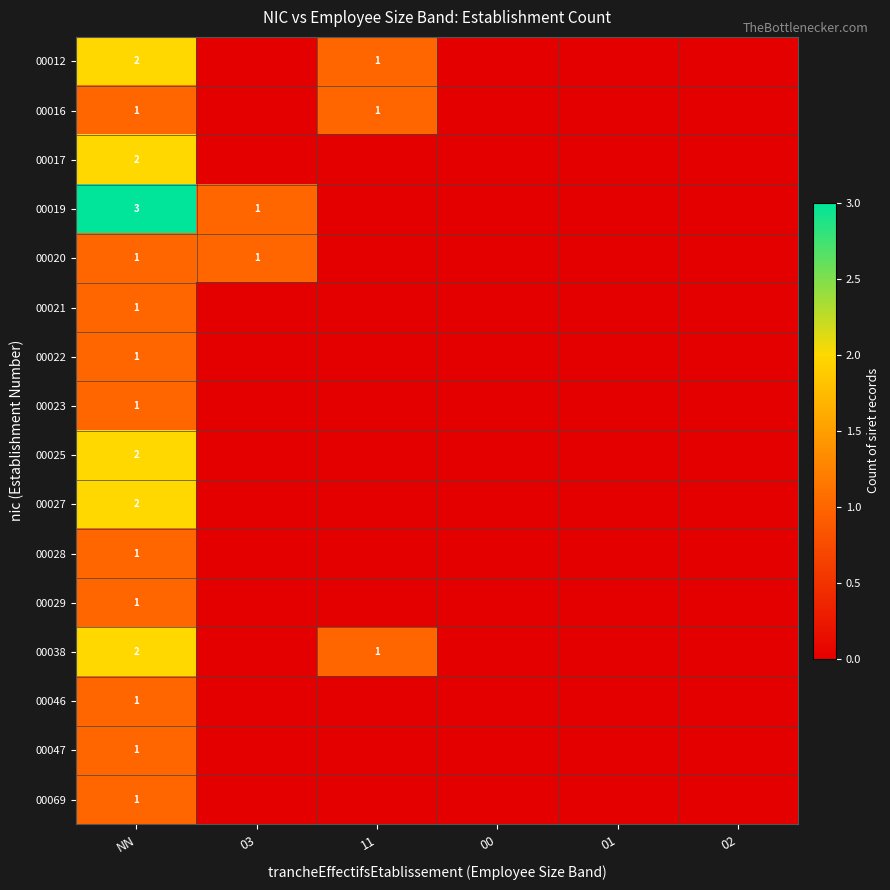

At how many categories does at least one series exceed 1?

1